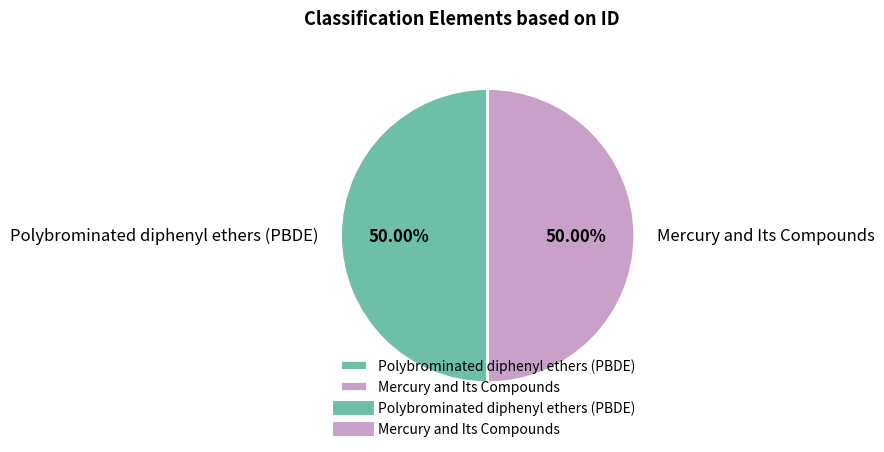

Approximately how many times larger is the value at Mercury and Its Compounds compared to Polybrominated diphenyl ethers (PBDE)?

1.0